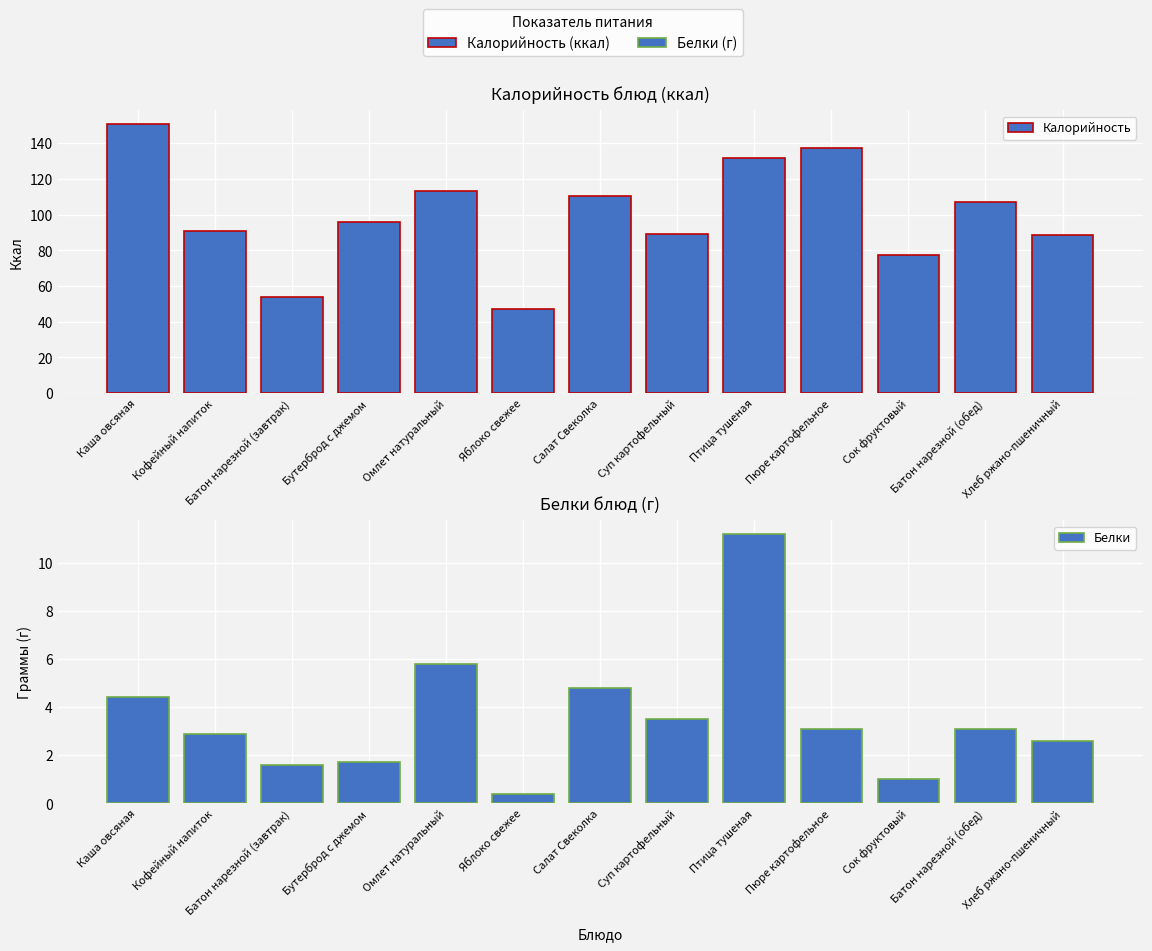

Which series has the largest total across all categories?

Калорийность